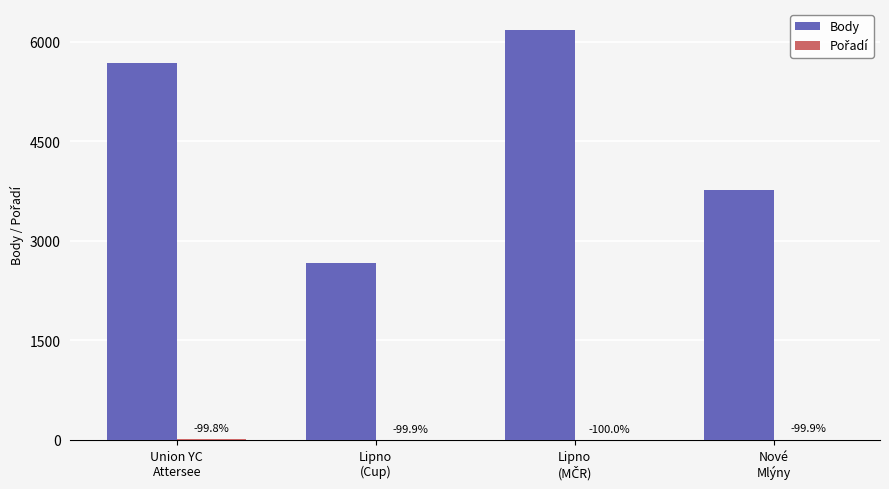

What is the label of the 4th bar from the left?

Nové
Mlýny